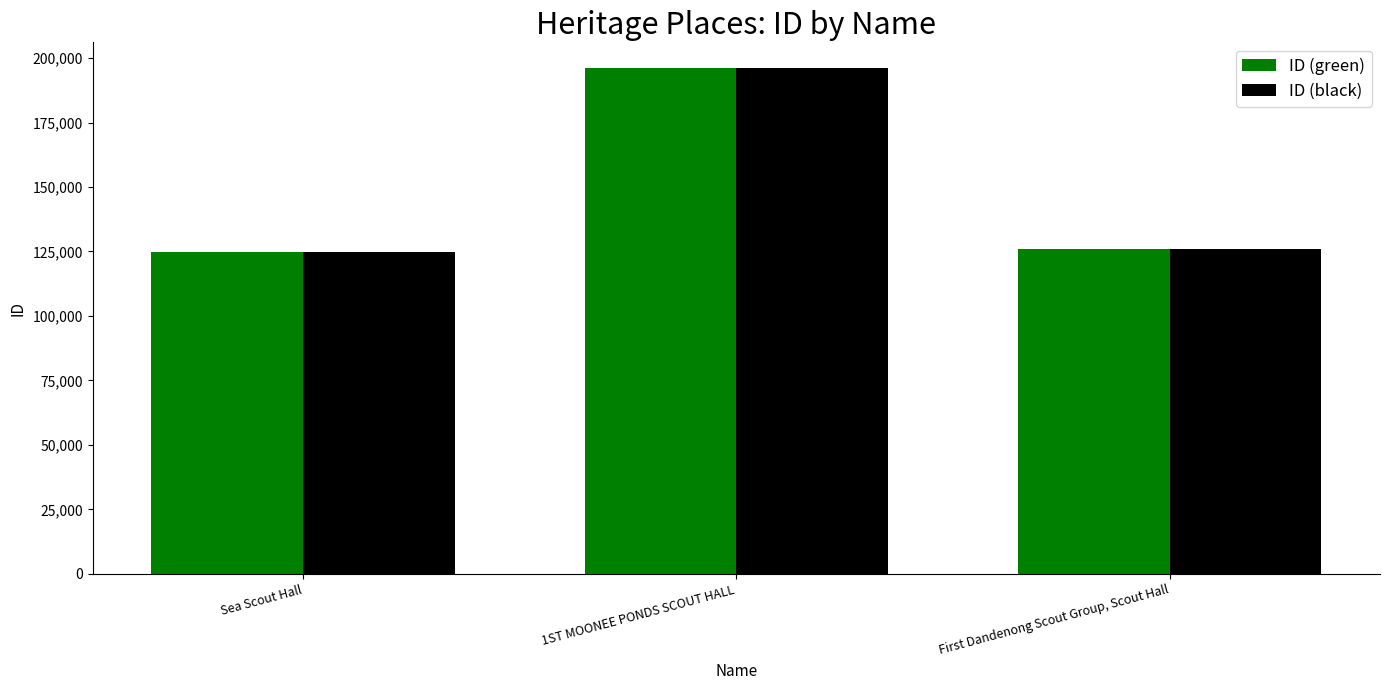

What is the total value across all series at Sea Scout Hall?

249666